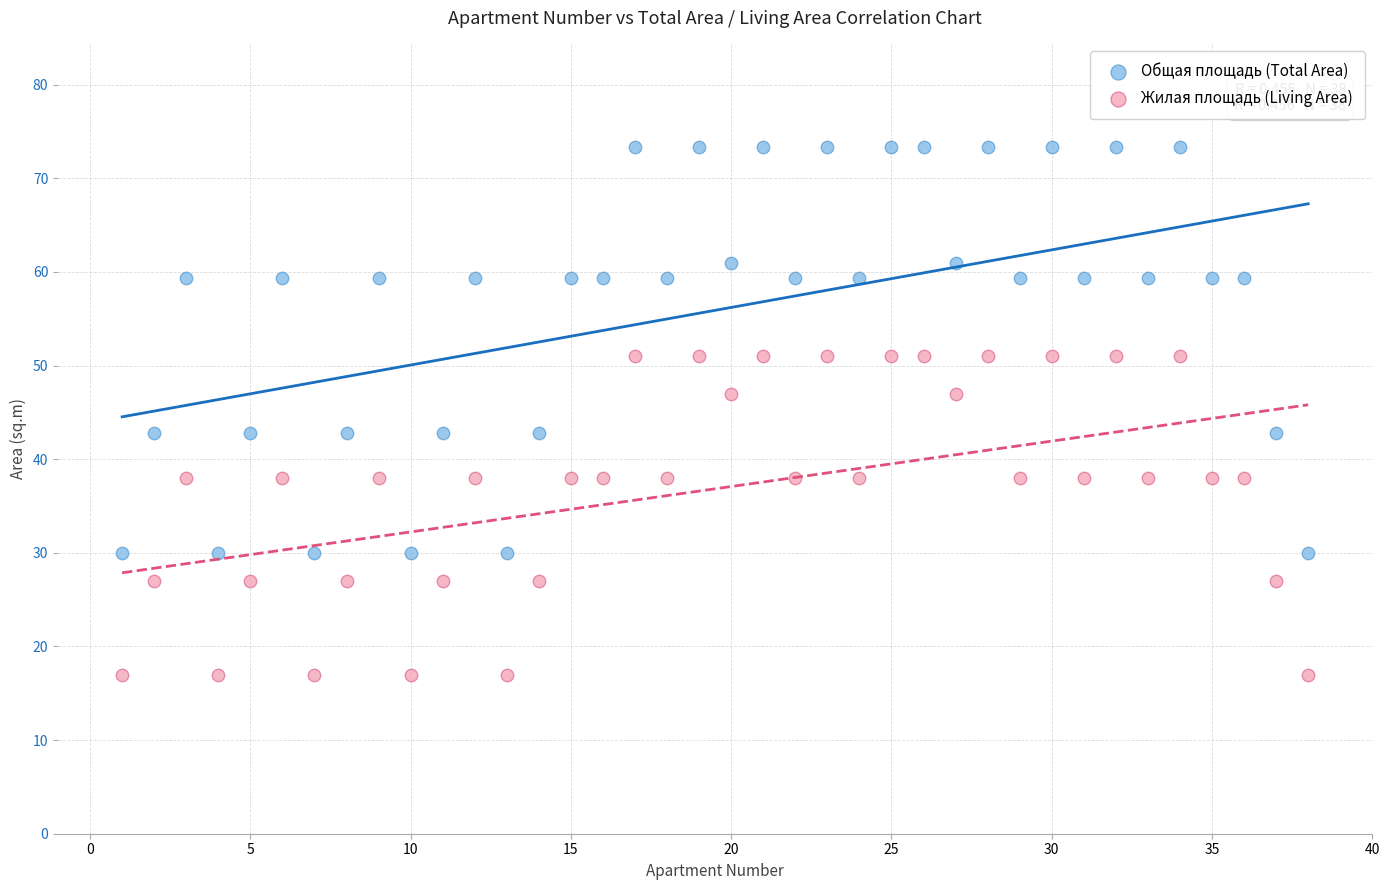

What is the X range (max minus min) for the scatter plot?

37.0